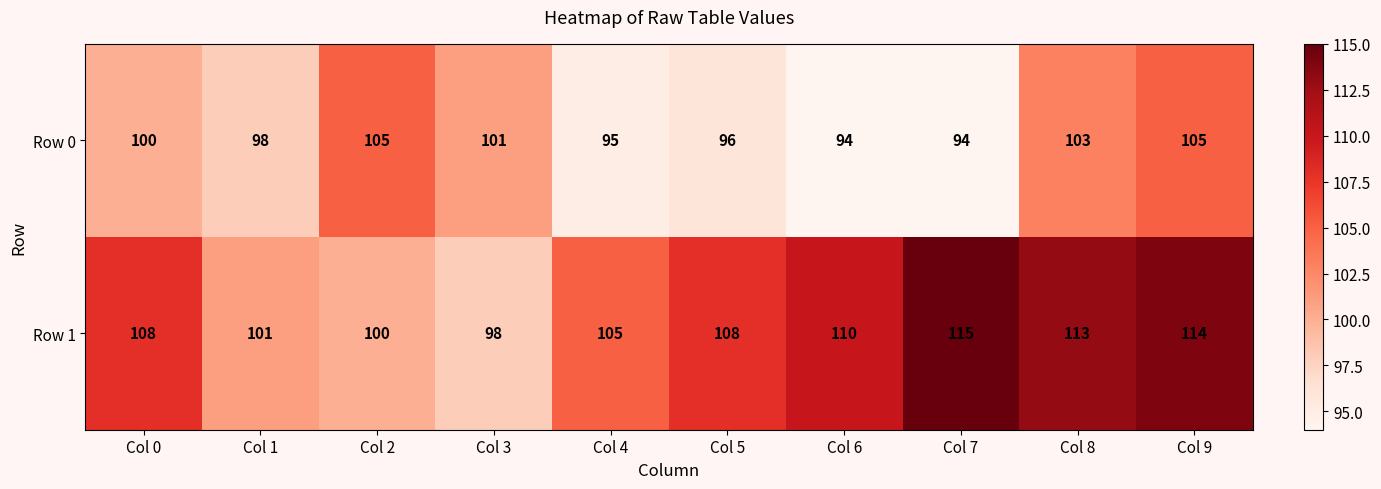

What is the minimum value for Row 1?

98